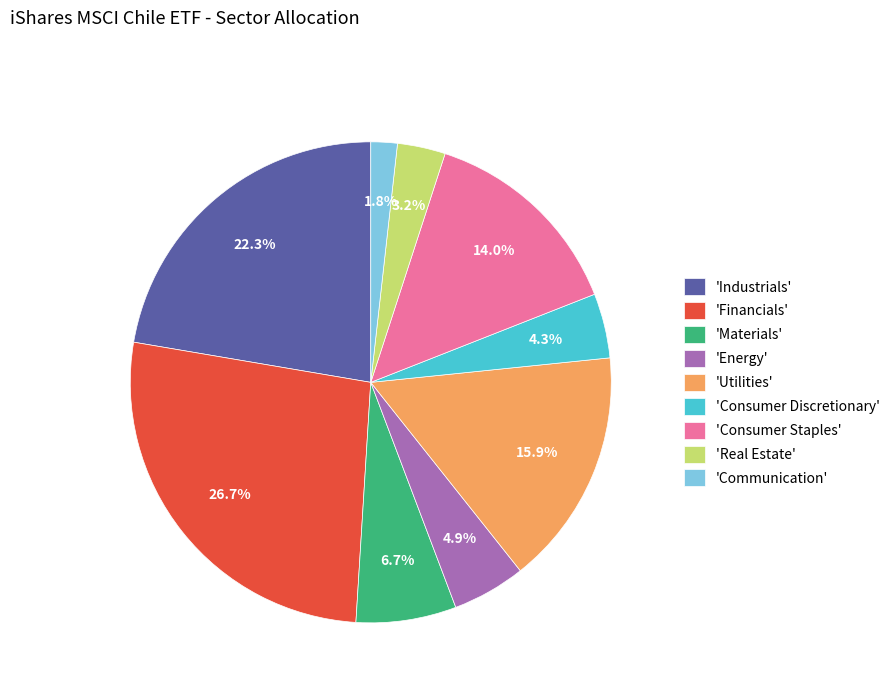

What portion of the pie excludes 'Energy'?

95.1%